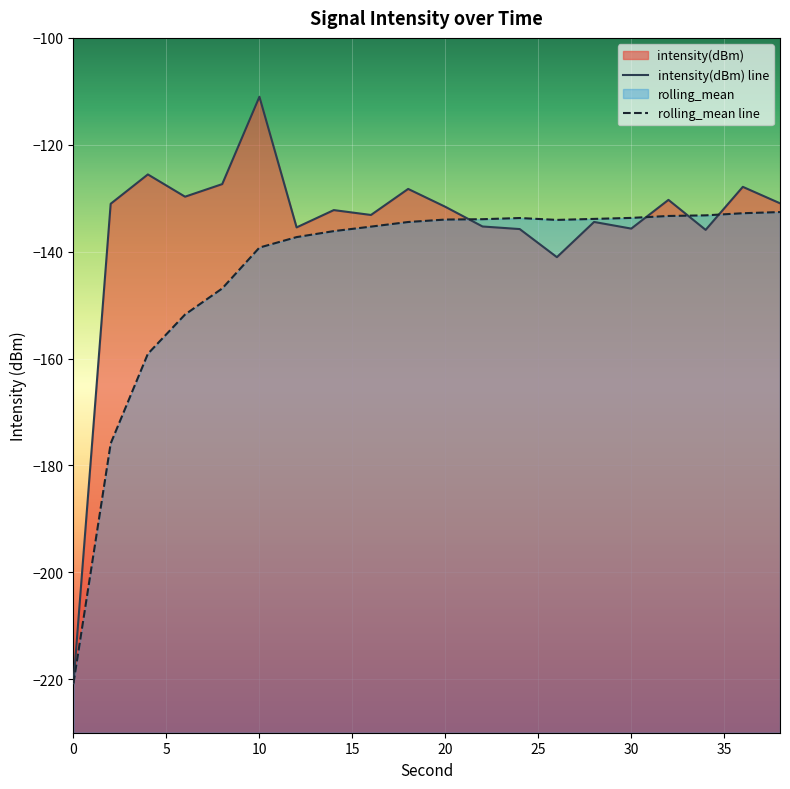

Rank the series by their maximum value, from highest to lowest.

intensity(dBm), rolling_mean